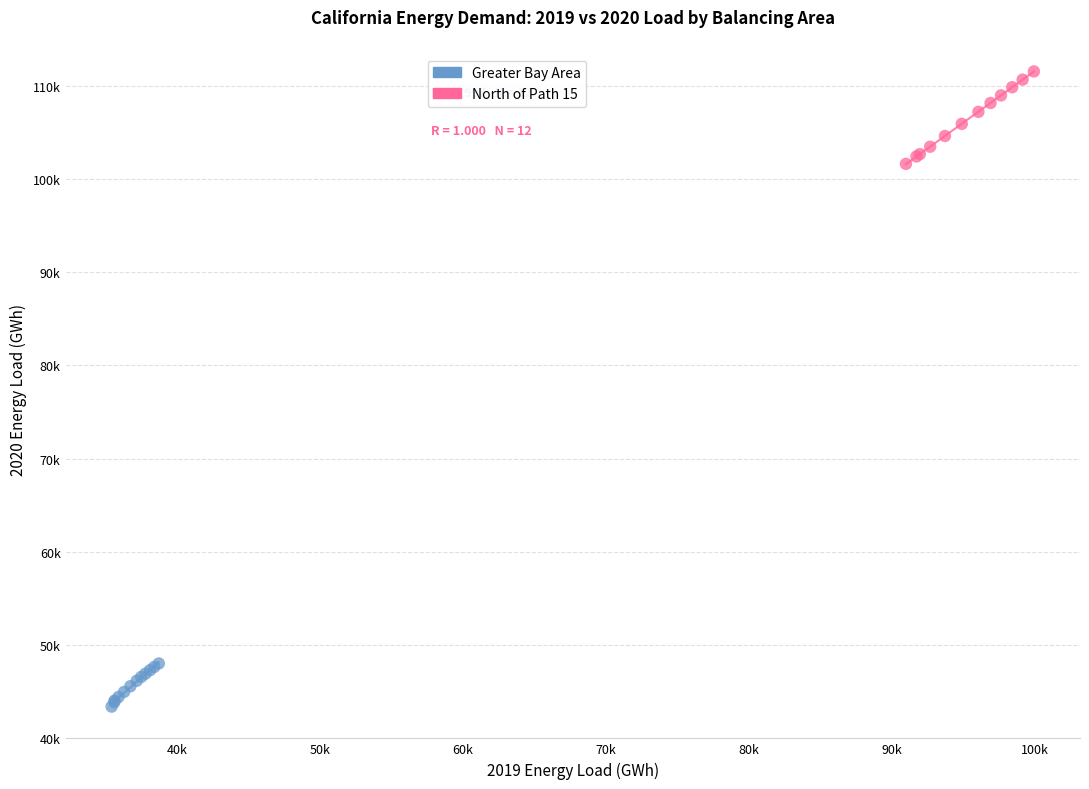

Which series reaches the maximum Y coordinate?

North of Path 15